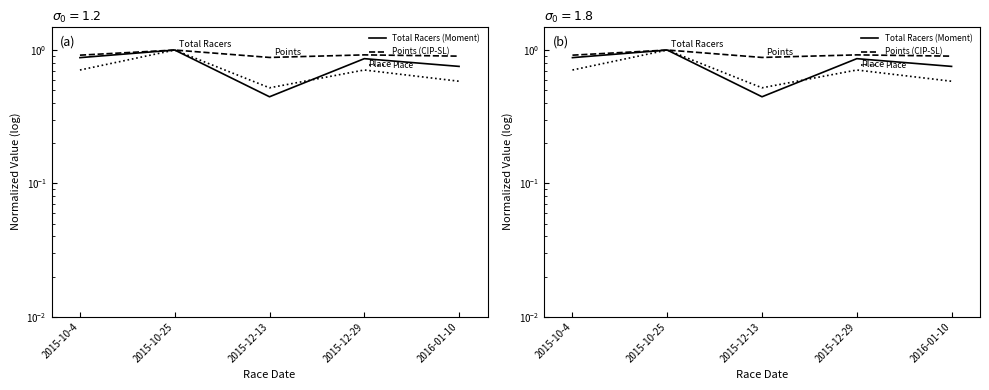

Does the chart have visible grid lines?

No